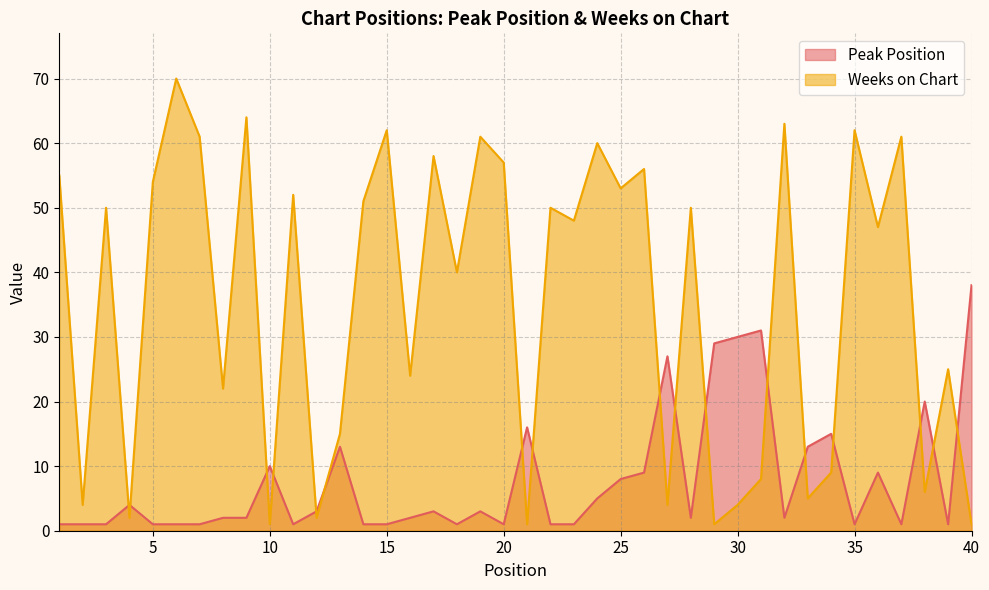

What is the difference between the maximum and minimum values in the Weeks on Chart series?

69